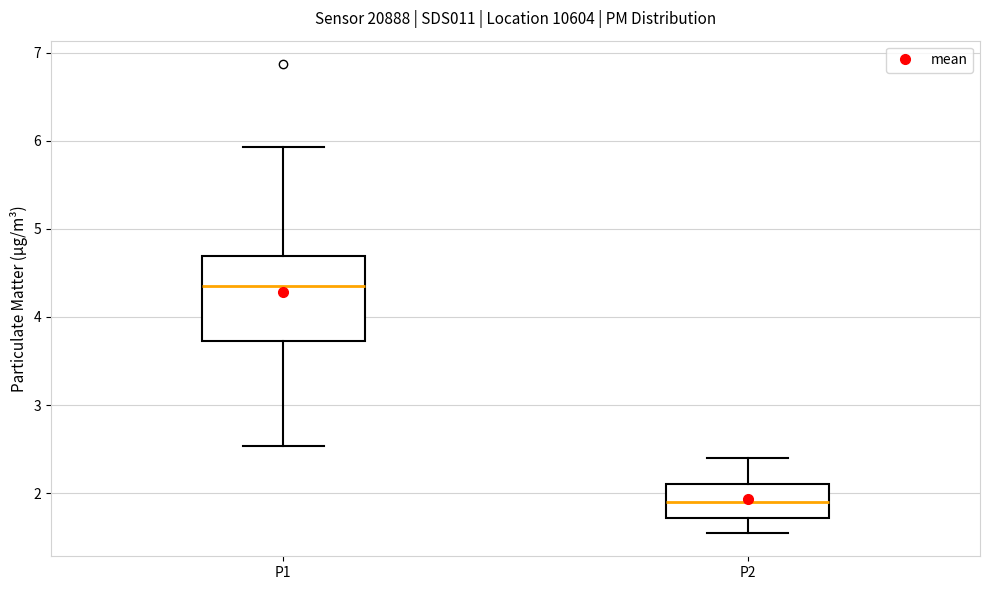

Which box is the tallest, from its lower edge to its upper edge?

P1